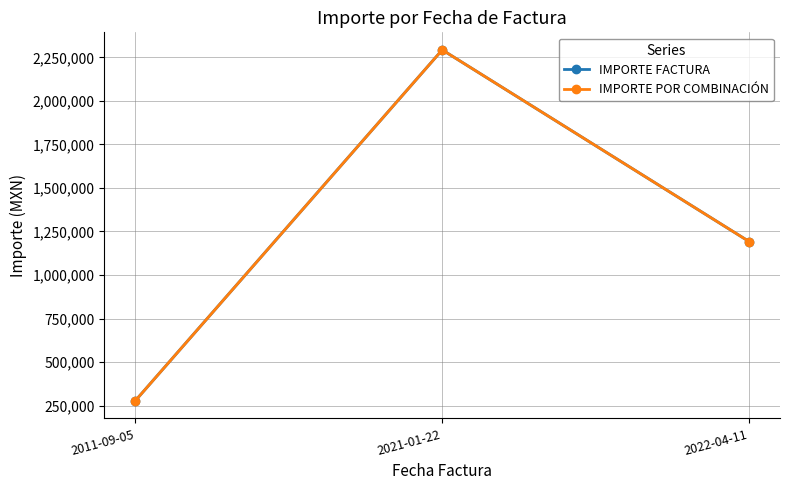

Is the value of IMPORTE POR COMBINACIÓN at 2022-04-11 greater than the value of IMPORTE FACTURA at 2022-04-11?

No